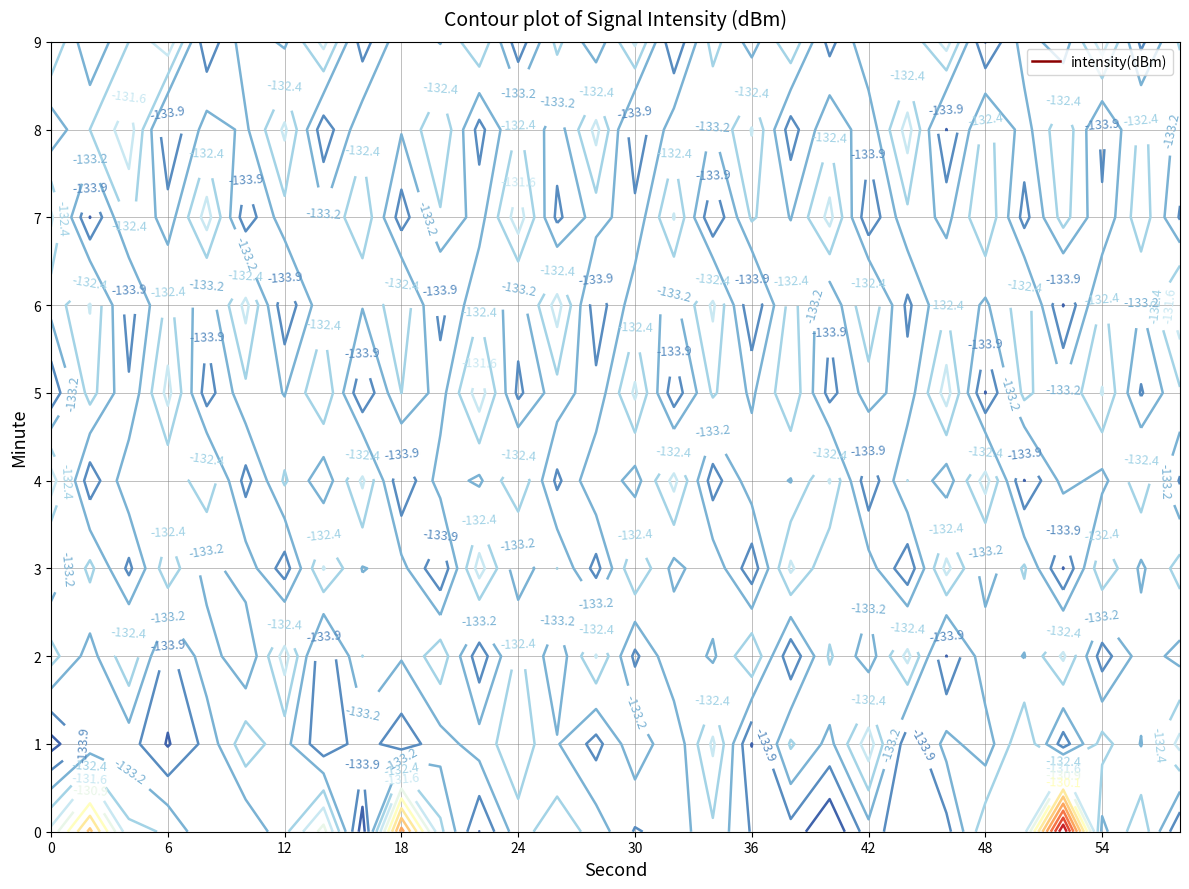

What is the difference between the maximum and minimum values in the 4 series?

3.5